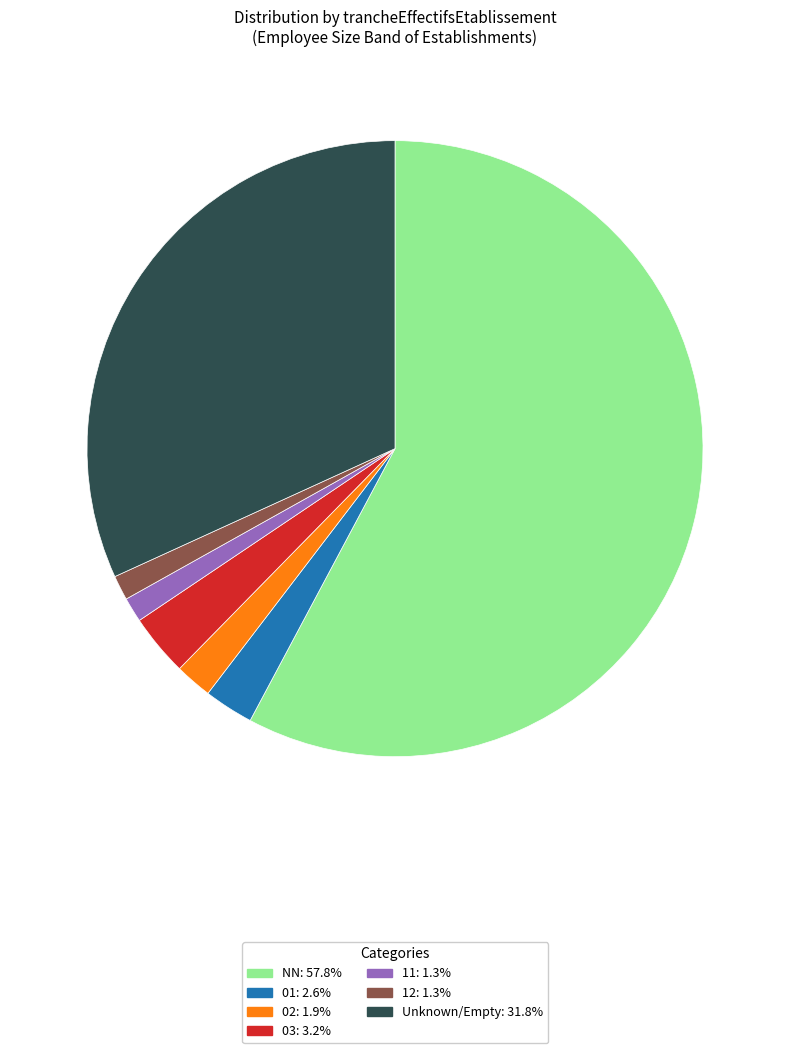

Is there any slice that represents more than half of the pie?

Yes